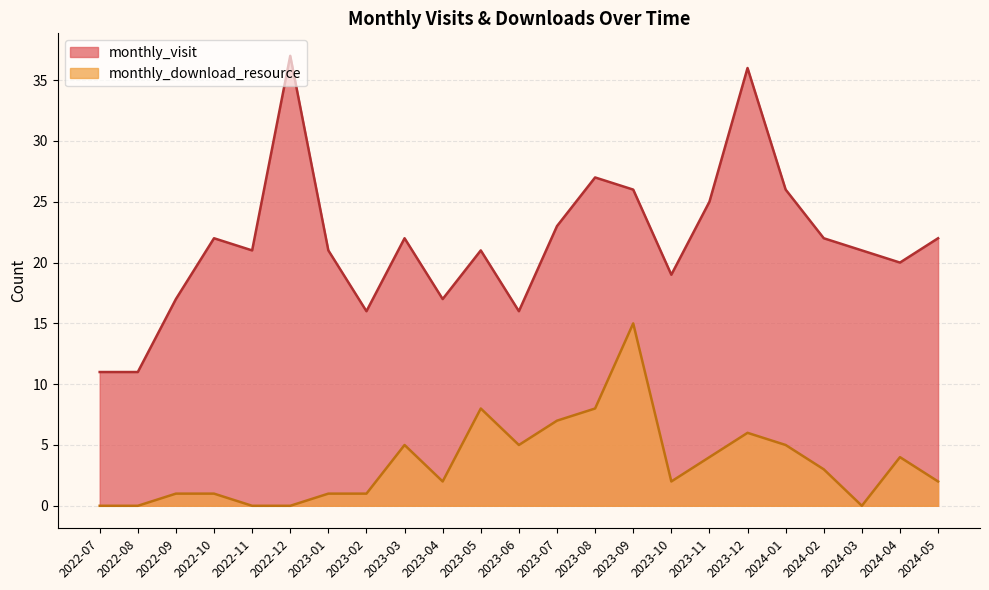

What is the total value across all series at 2023-11?

29